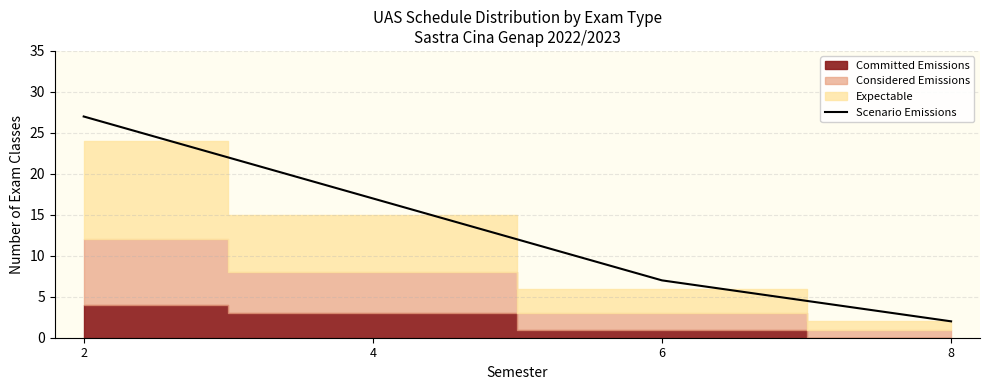

What is the difference between the maximum and minimum values?

25